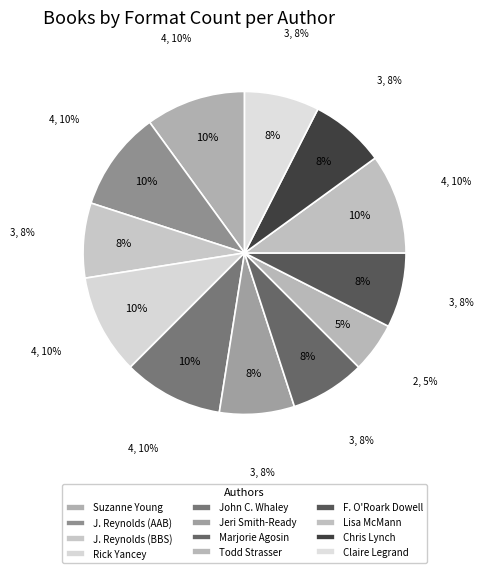

Between Lisa McMann and Jason Reynolds (Boy in the Black Suit), which is larger?

Lisa McMann